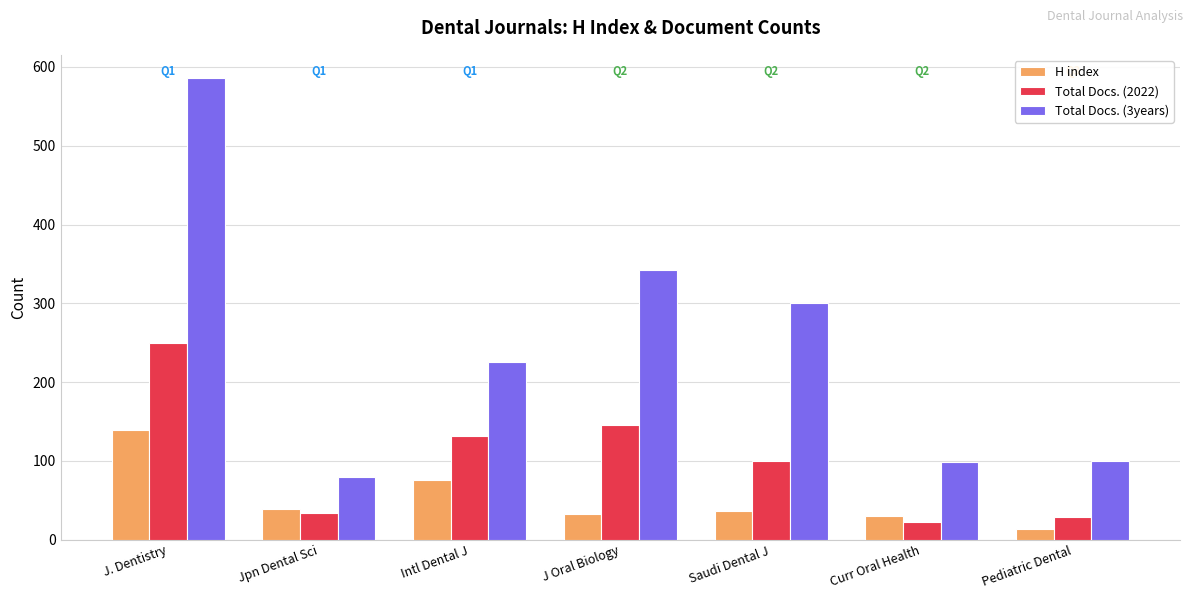

At which category is the sum across all series the highest?

J. Dentistry